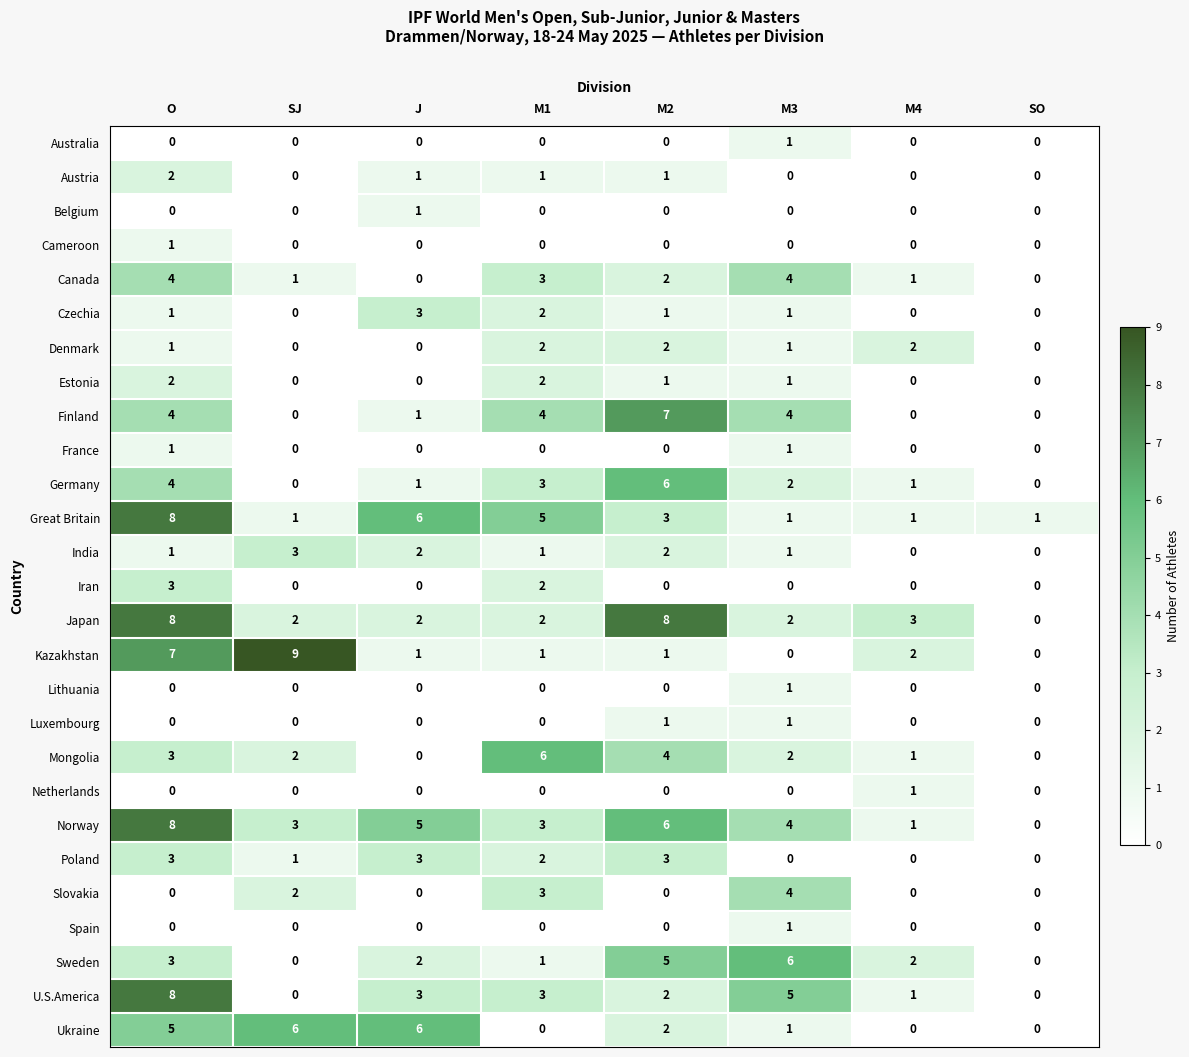

Count the France values in the range 0 to 1.

8